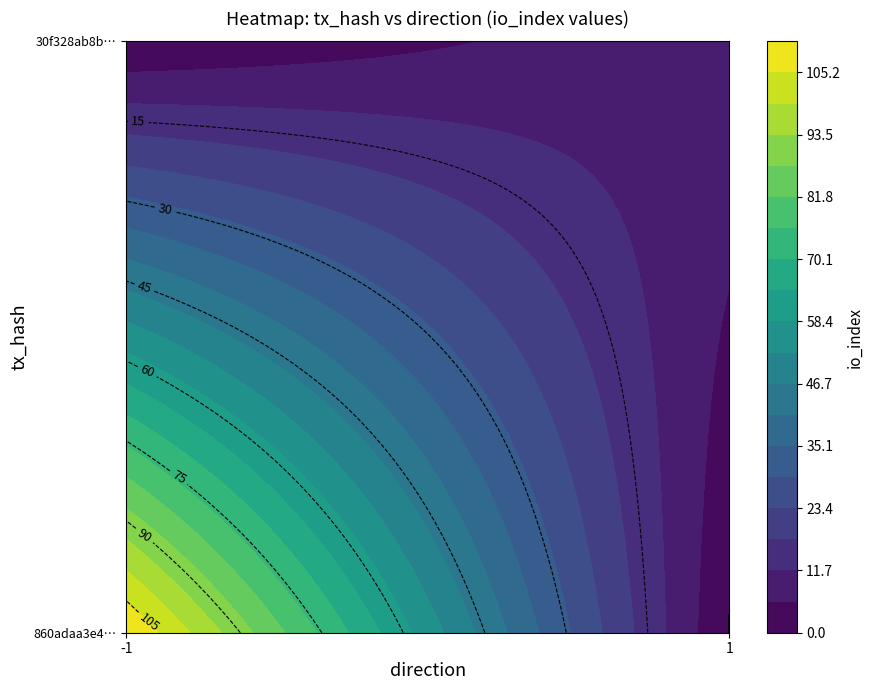

Which series has the largest range (max minus min)?

860adaa3e4c34c16c057d6b615de9ce5a2444f4